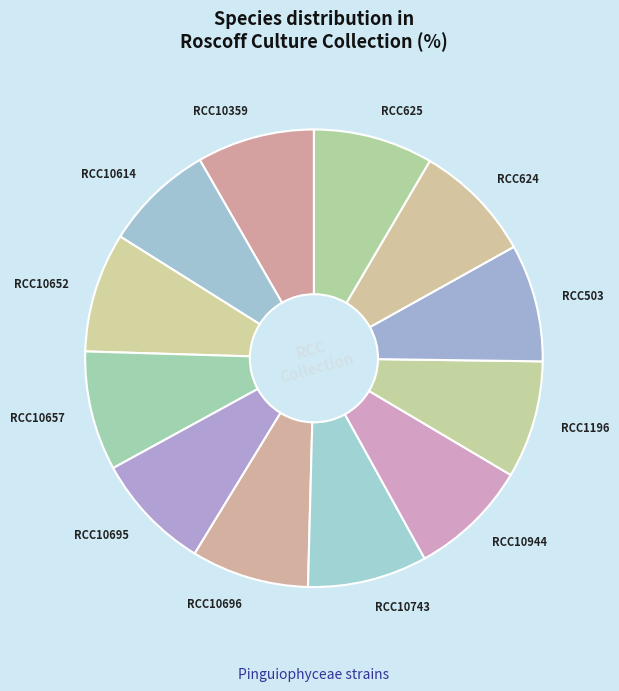

The RCC10359 slice represents 8% of the pie. True or false?

True